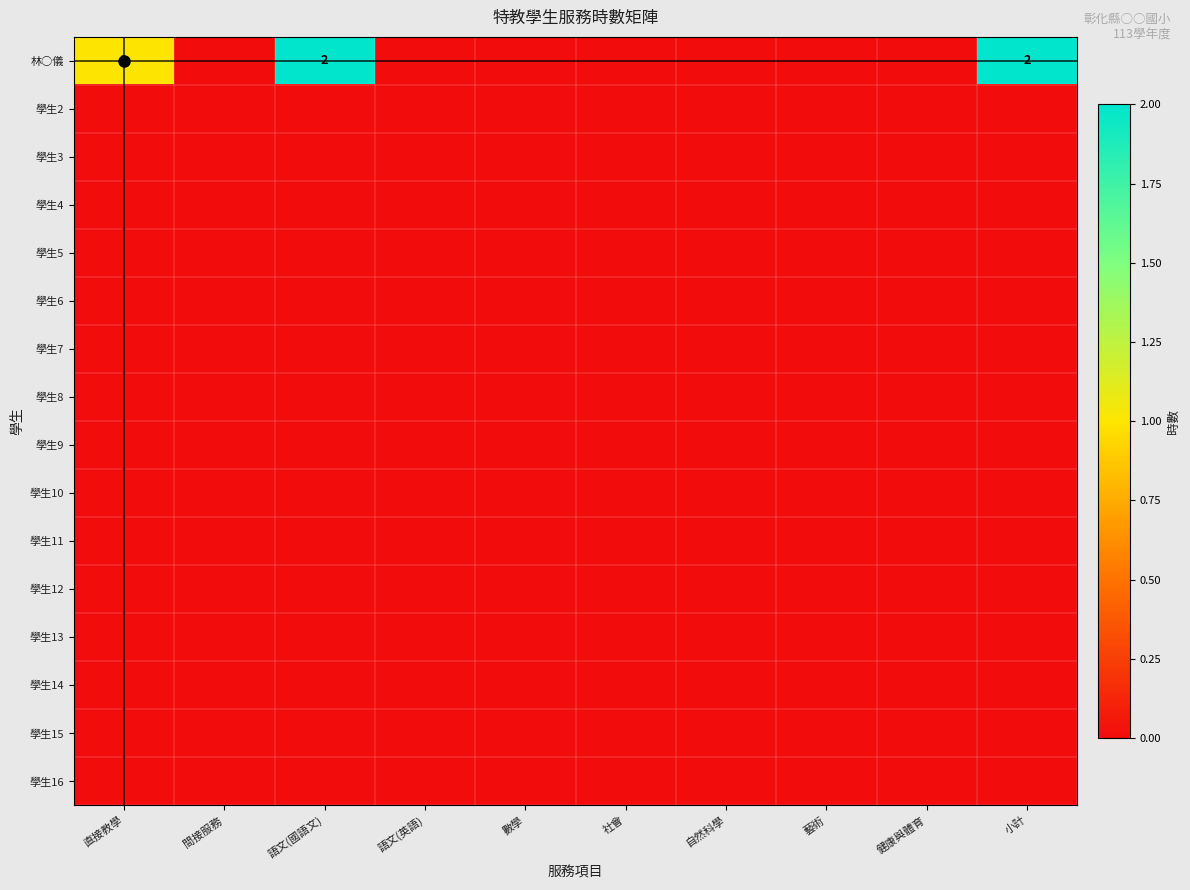

Which category has the highest value across all series?

語文(國語文)